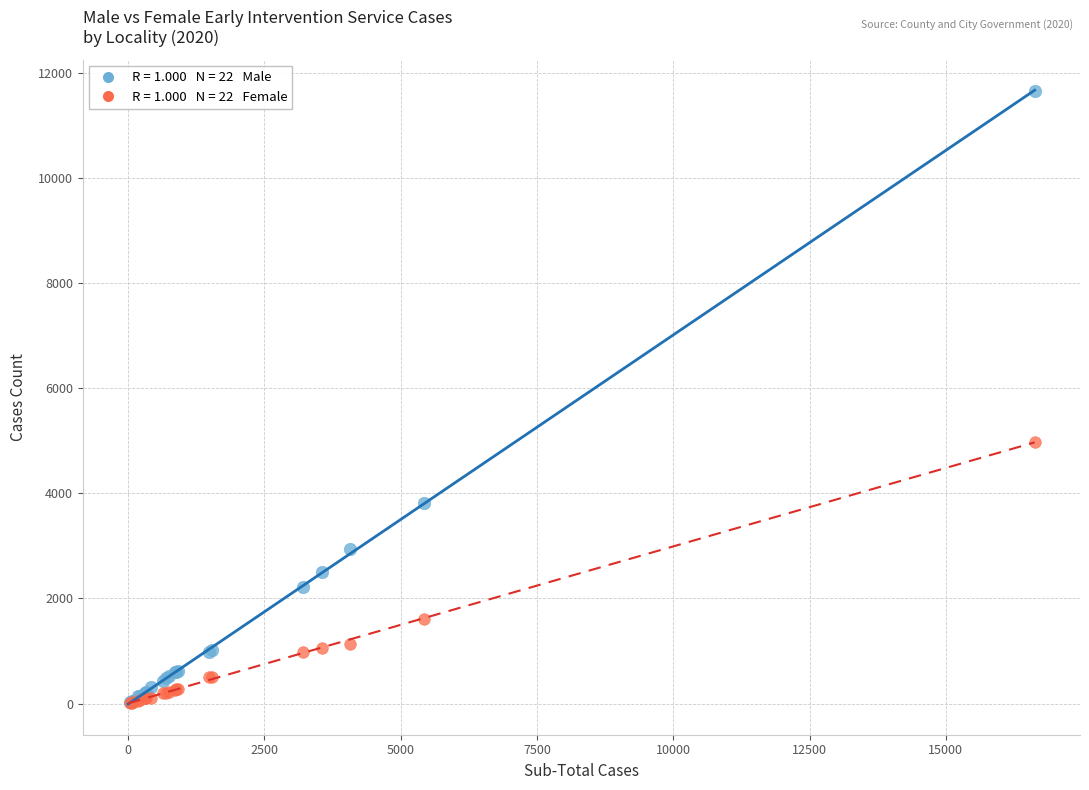

Across all series, what Y value is closest to 5826?

4984